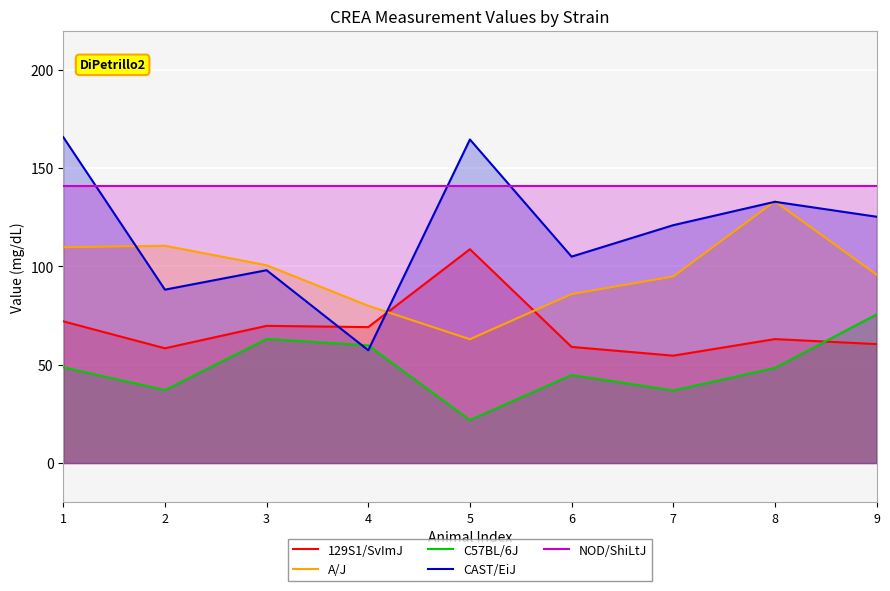

True or false: C57BL/6J has more than 2 points higher than both neighbors.

False